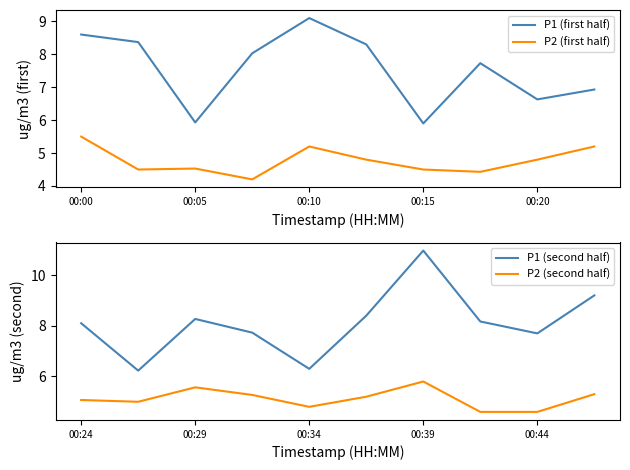

What is the maximum value for P1 (second half)?

11.0